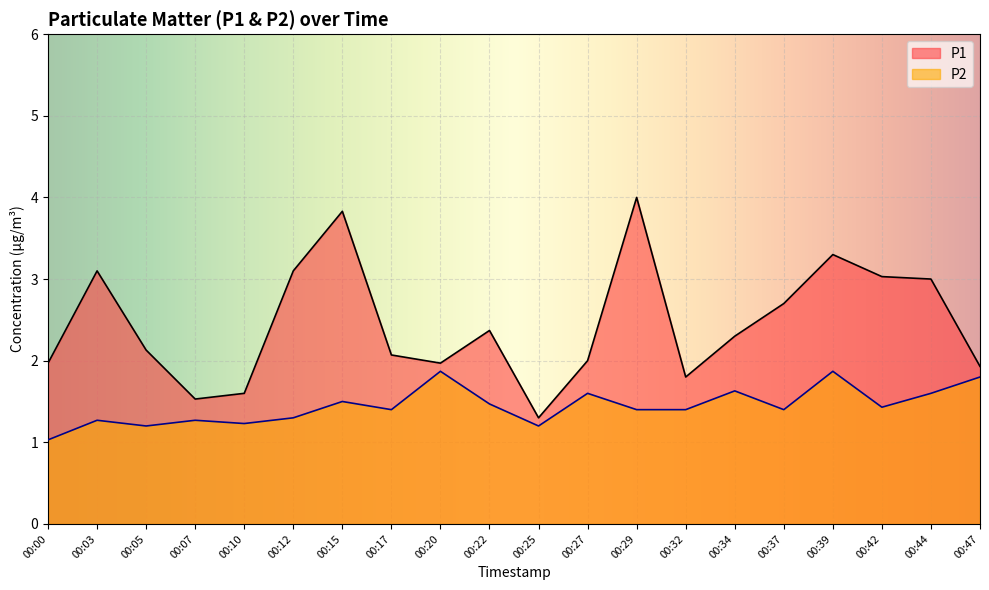

Rank the categories by P2 value from lowest to highest.

00:00, 00:05, 00:25, 00:10, 00:03, 00:07, 00:12, 00:17, 00:29, 00:32, 00:37, 00:42, 00:22, 00:15, 00:27, 00:44, 00:34, 00:47, 00:20, 00:39